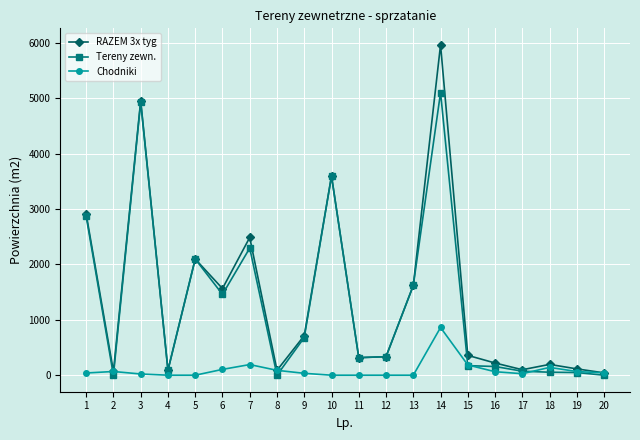

At which category does Tereny zewn. reach its first local peak?

3